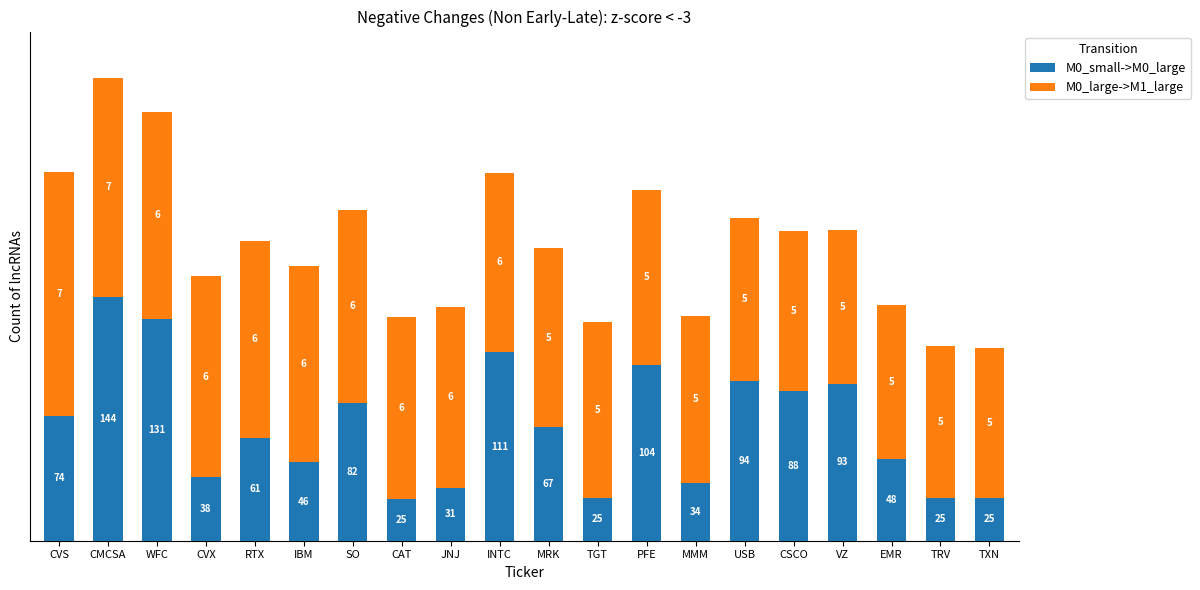

Rank the series by their average value, from highest to lowest.

M0_large->M1_large, M0_small->M0_large